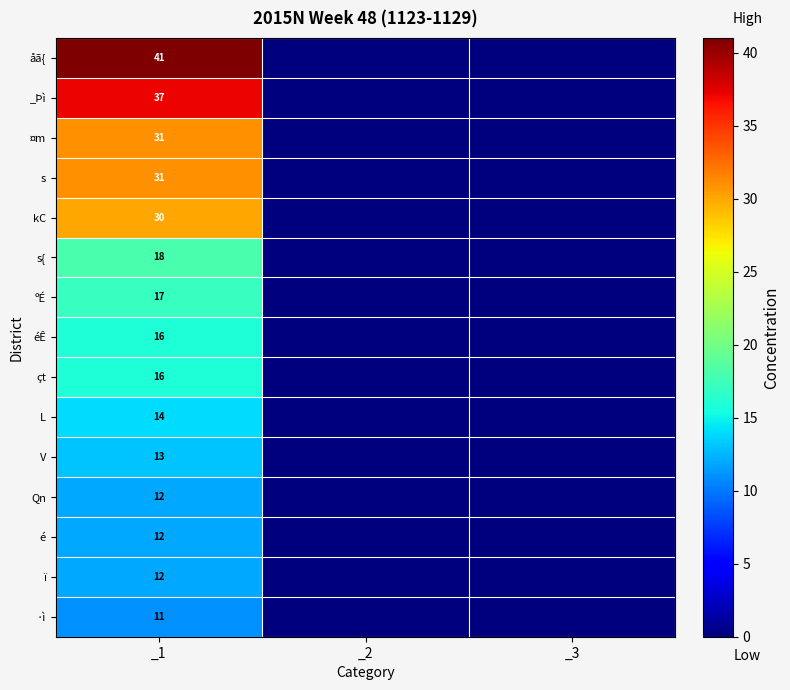

What is the greatest value displayed?

41